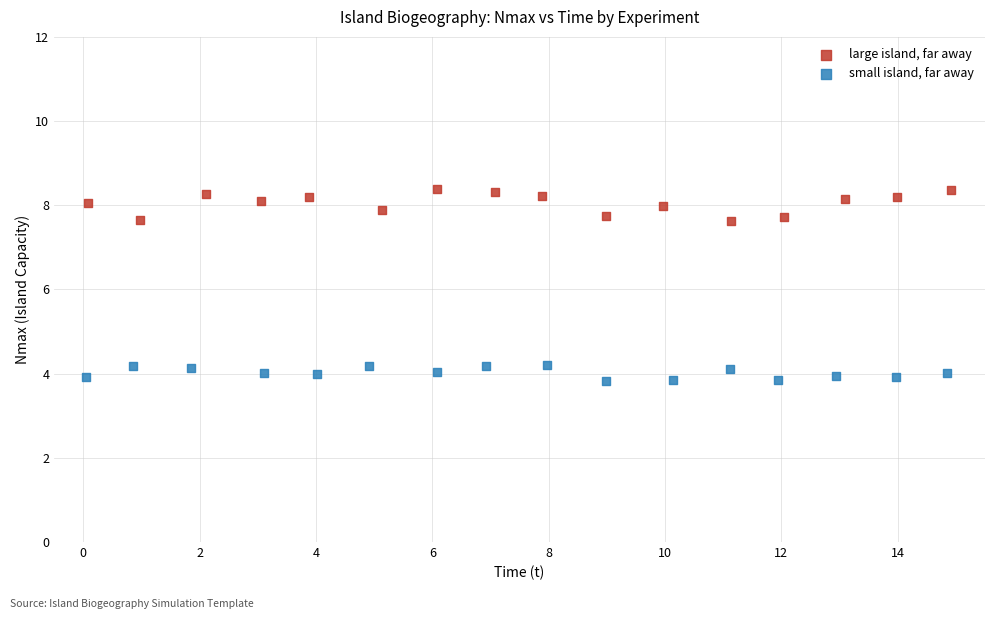

What are all the series names shown in the legend?

large island, far away, small island, far away